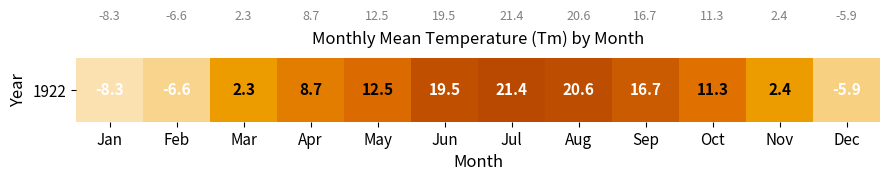

Approximately how many times larger is the value at Oct compared to Sep?

0.7